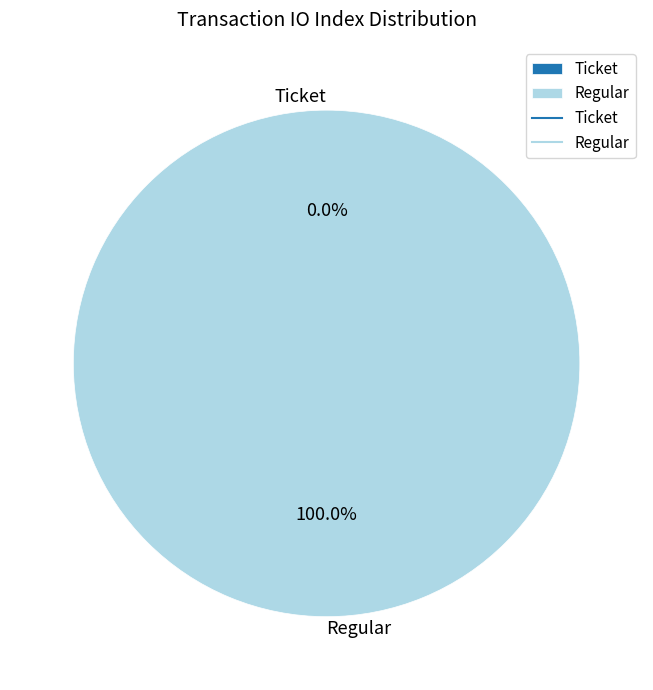

Does any single category account for the majority?

Yes